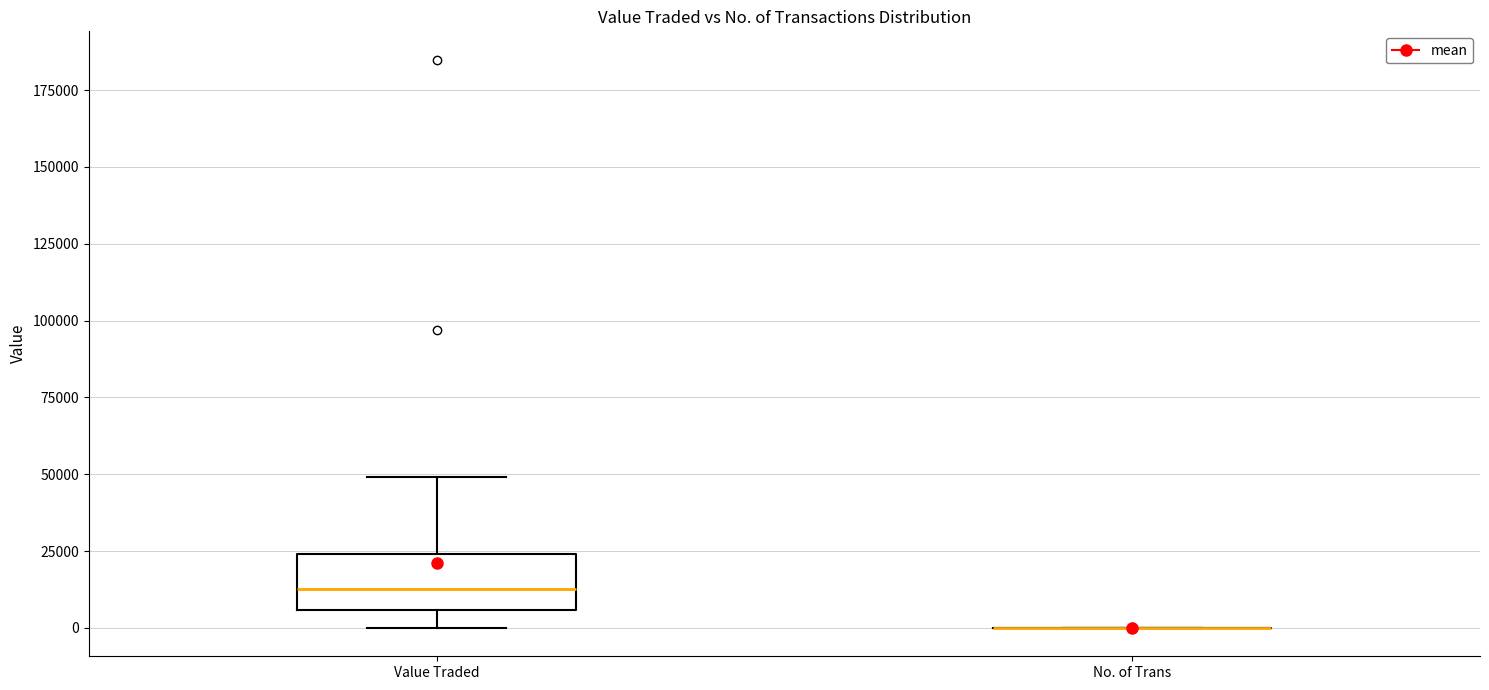

Which box is the tallest, from its lower edge to its upper edge?

Value Traded